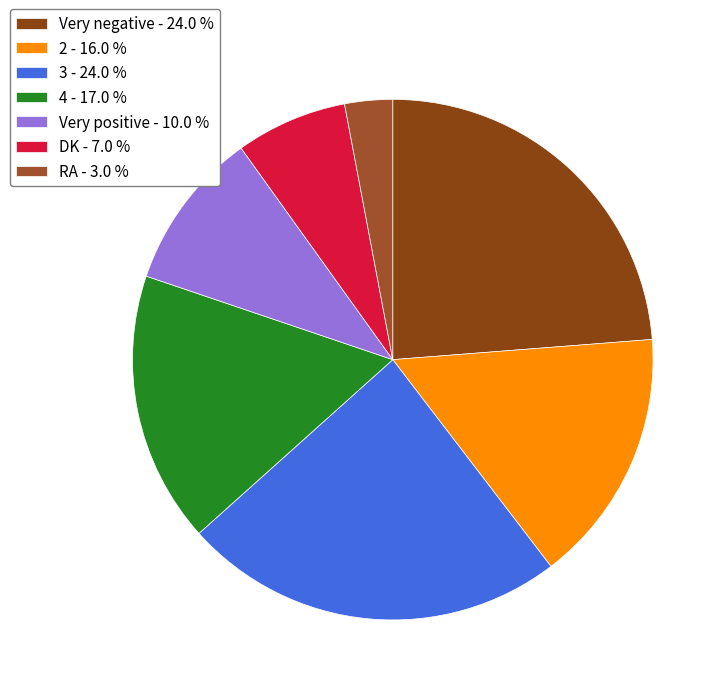

Count the number of slices in the pie.

7